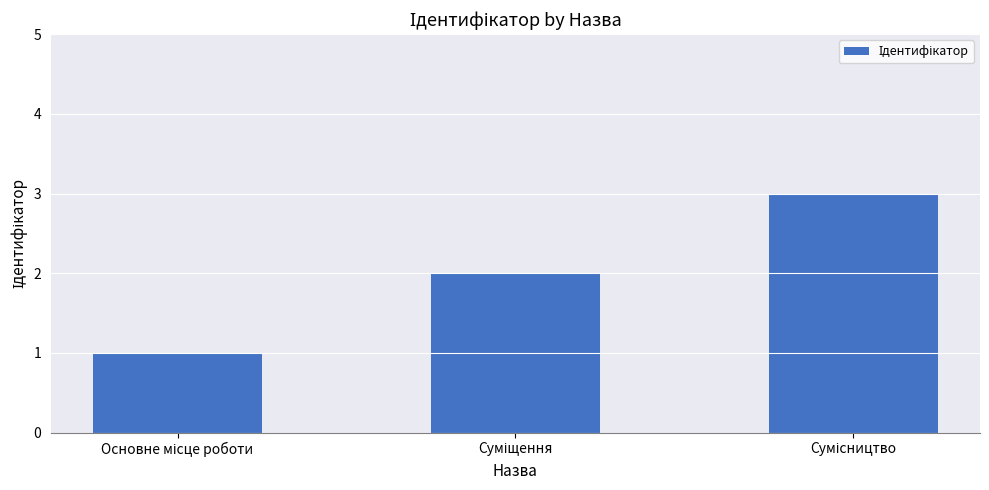

Count the values in the range 1 to 3.

3